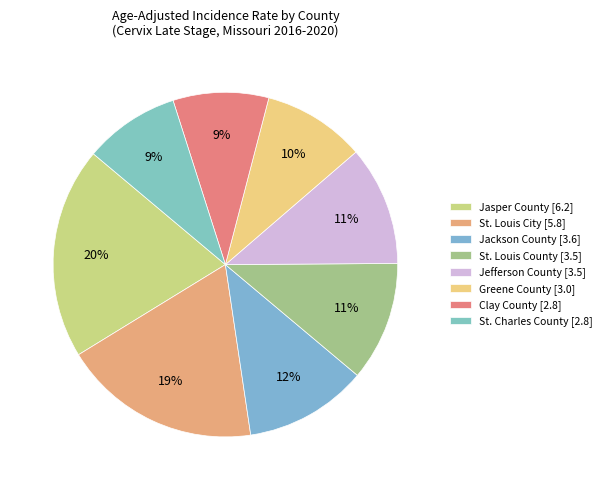

What is the change in value from Jackson County to Greene County?

-0.6